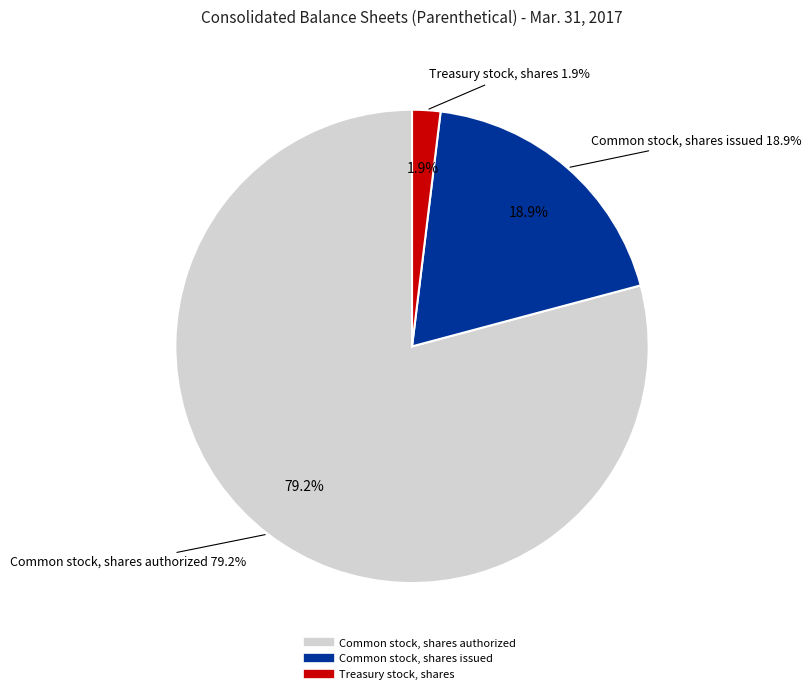

The Common stock, shares authorized slice represents 68% of the pie. True or false?

False